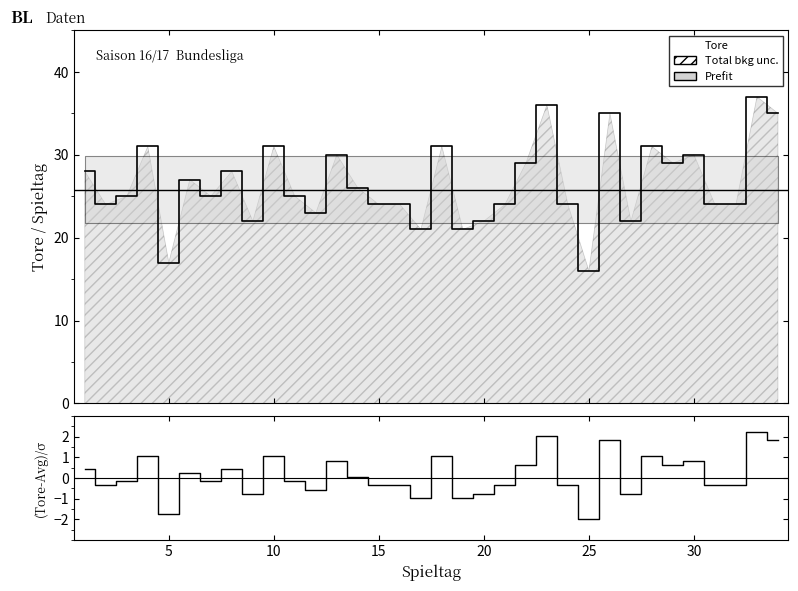

Reading right to left, what are all the values shown in this chart?

Tore: 35.0	37.0	24.0	24.0	30.0	29.0	31.0	22.0	35.0	16.0	24.0	36.0	29.0	24.0	22.0	21.0	31.0	21.0	24.0	24.0	26.0	30.0	23.0	25.0	31.0	22.0	28.0	25.0	27.0	17.0	31.0	25.0	24.0	28.0
(Tore-Avg)/σ: 1.8	2.2	-0.4	-0.4	0.8	0.6	1.0	-0.8	1.8	-2.0	-0.4	2.0	0.6	-0.4	-0.8	-1.0	1.0	-1.0	-0.4	-0.4	0.0	0.8	-0.6	-0.2	1.0	-0.8	0.4	-0.2	0.2	-1.8	1.0	-0.2	-0.4	0.4